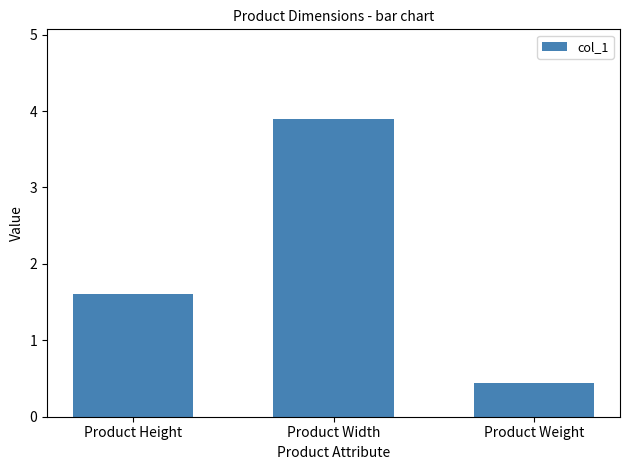

The value at Product Width is 3.9. True or false?

True